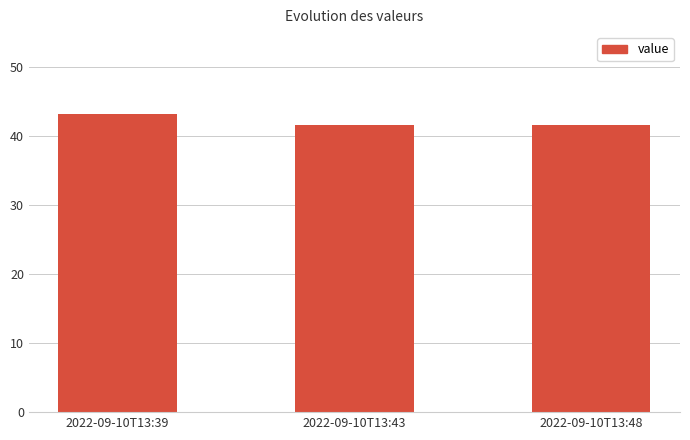

What is the difference between the second highest and minimum values?

0.1